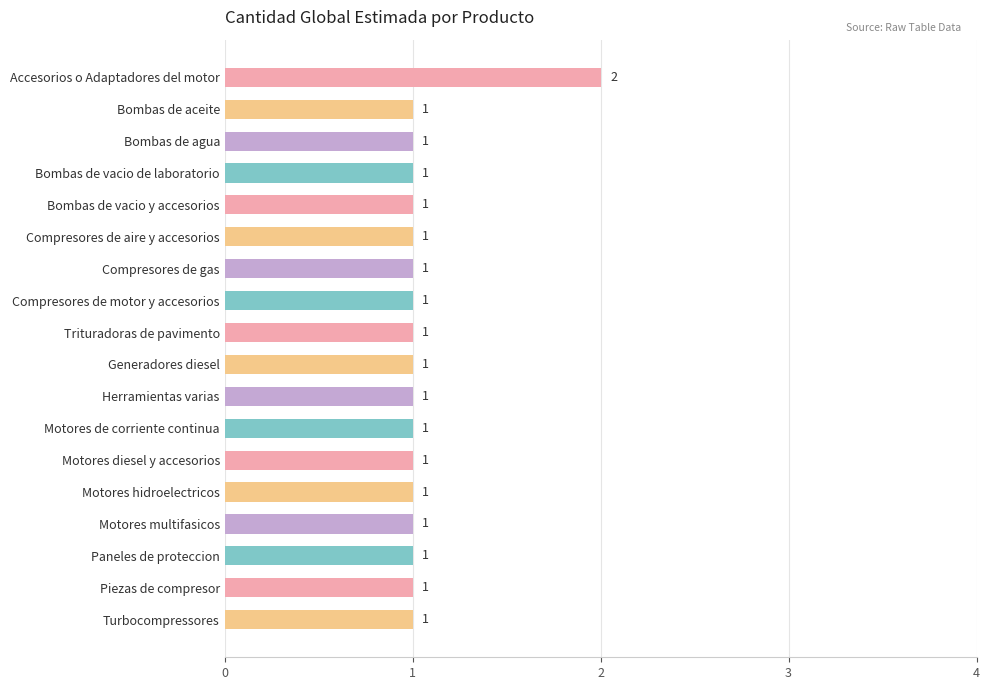

What is the average value?

1